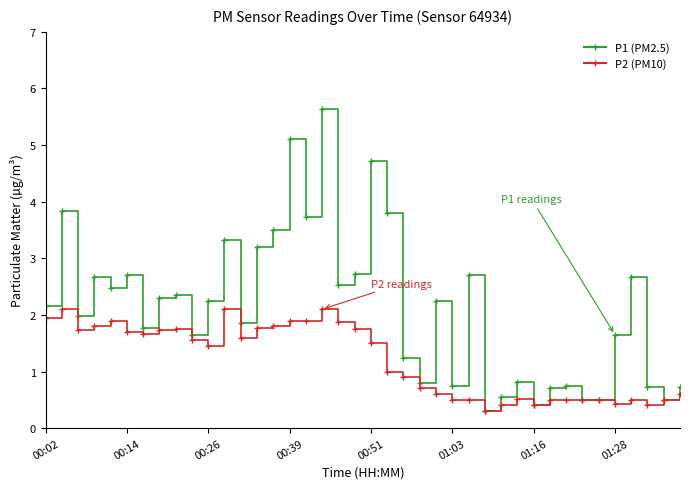

Which series has the widest spread of values?

P1 (PM2.5)